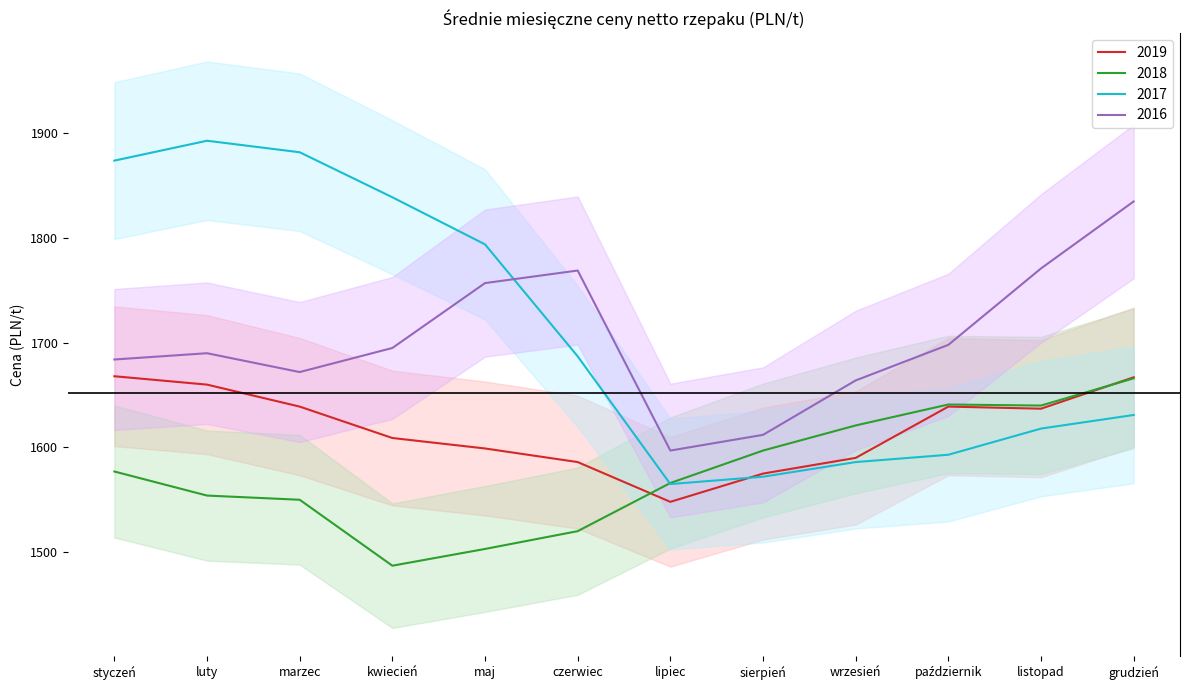

How many interior local peaks does the 2017 series have?

1